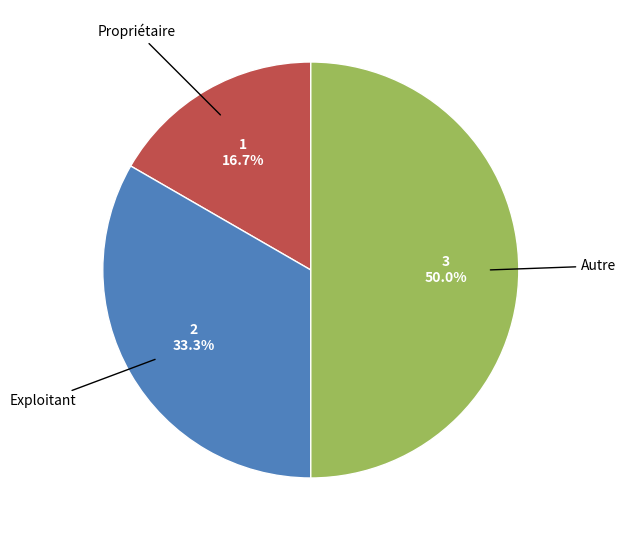

The Propriétaire slice represents 31% of the pie. True or false?

False